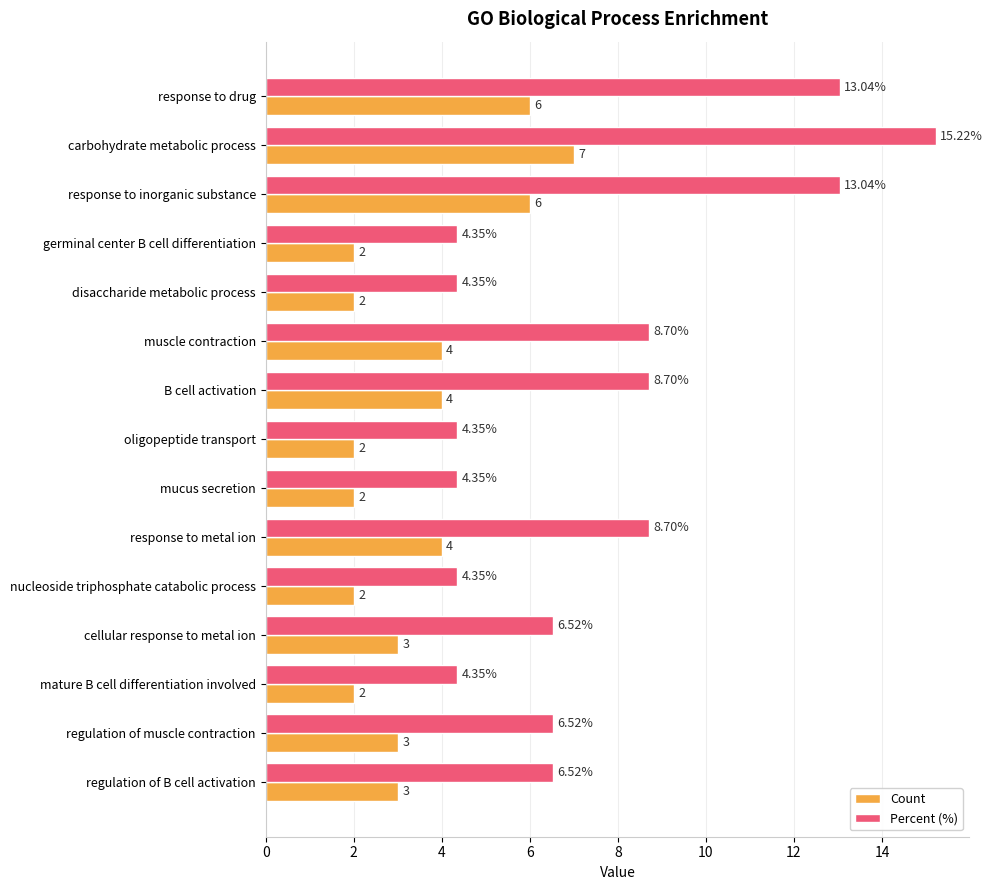

What is the maximum value for Percent (%)?

15.2